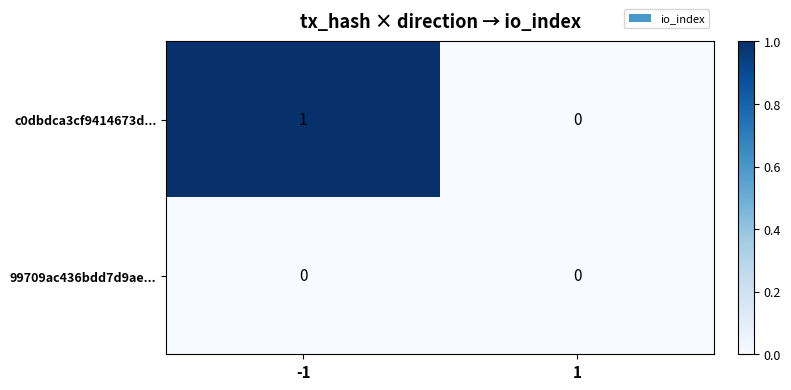

Is the value of 99709ac436bdd7d9ae... at 1 greater than the value of c0dbdca3cf9414673d... at -1?

No